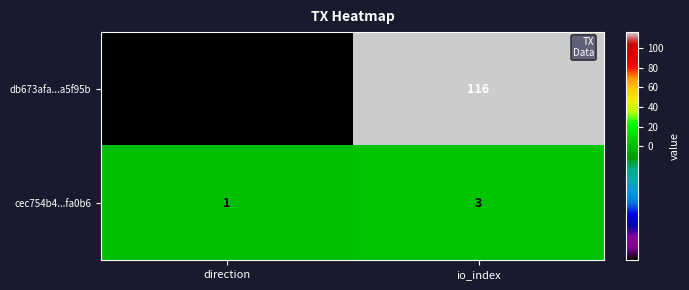

Which series has the widest spread of values?

db673afa...a5f95b